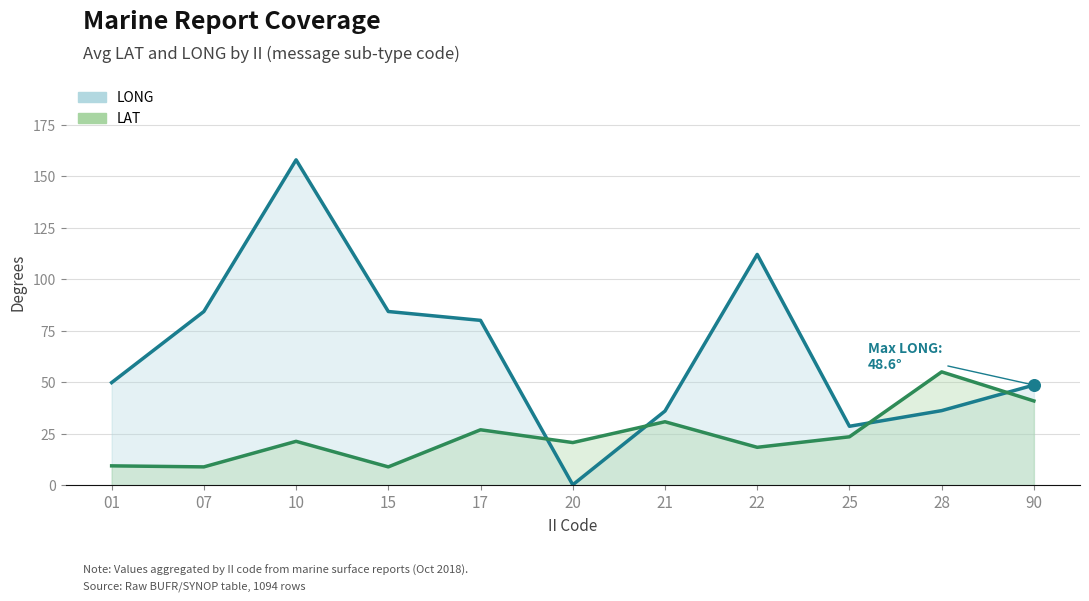

Which series reaches the minimum Y coordinate?

LONG (line)